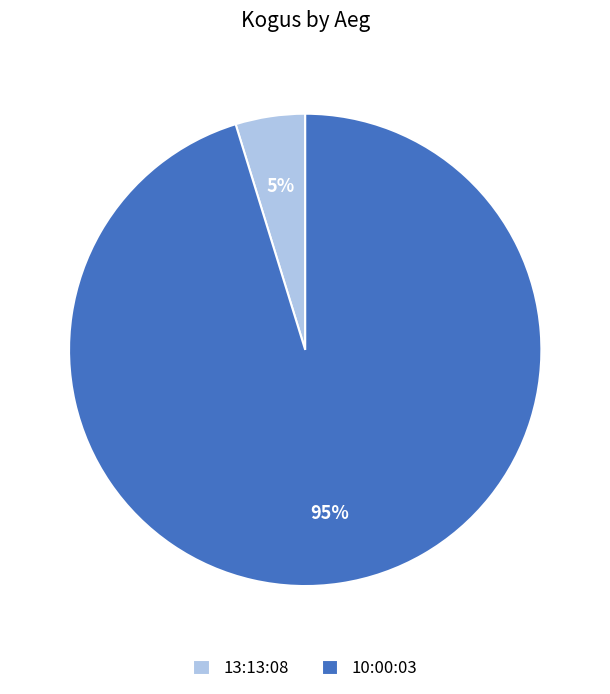

To the nearest percent, what percentage of the pie is 13:13:08?

5%